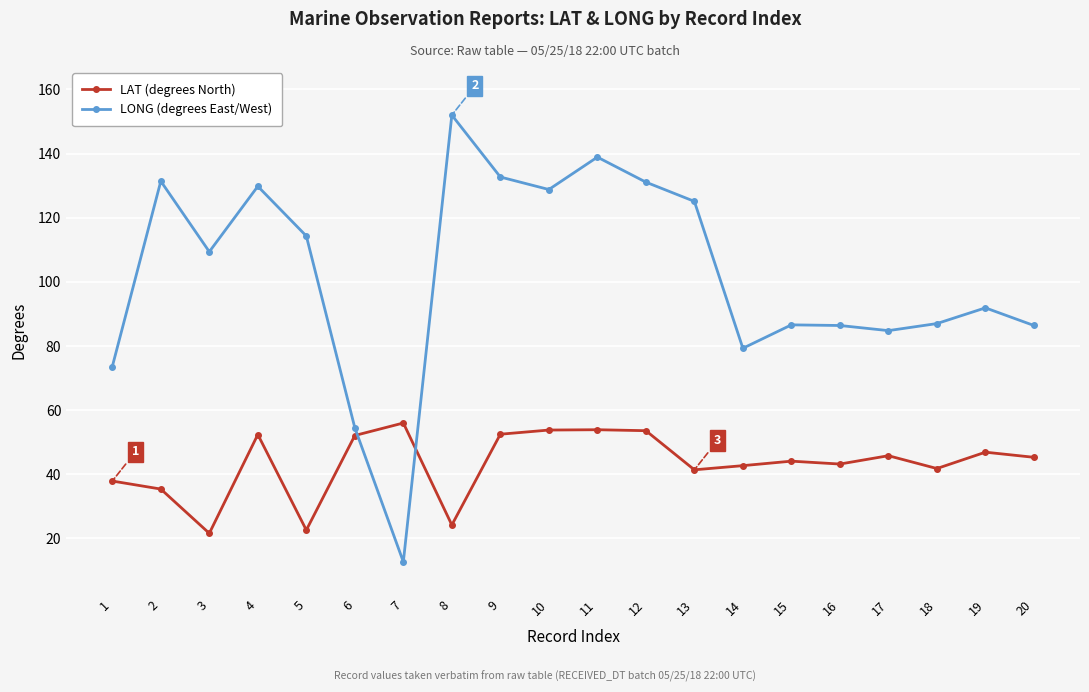

List the series in order of their peak value, lowest first.

LAT (degrees North), LONG (degrees East/West)